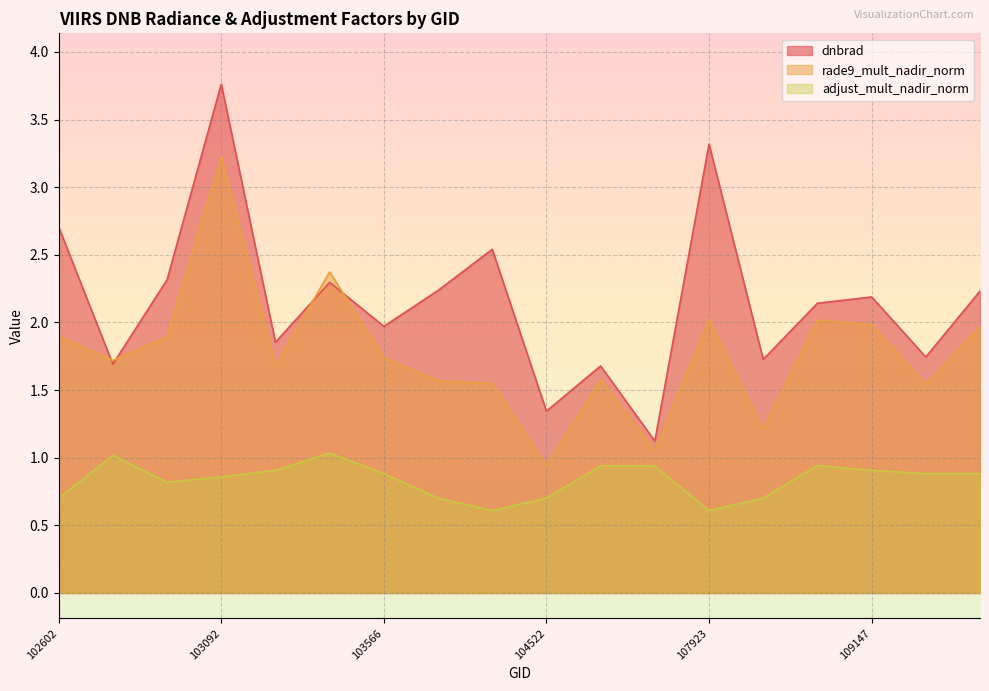

At which category does adjust_mult_nadir_norm reach its first local peak?

102724